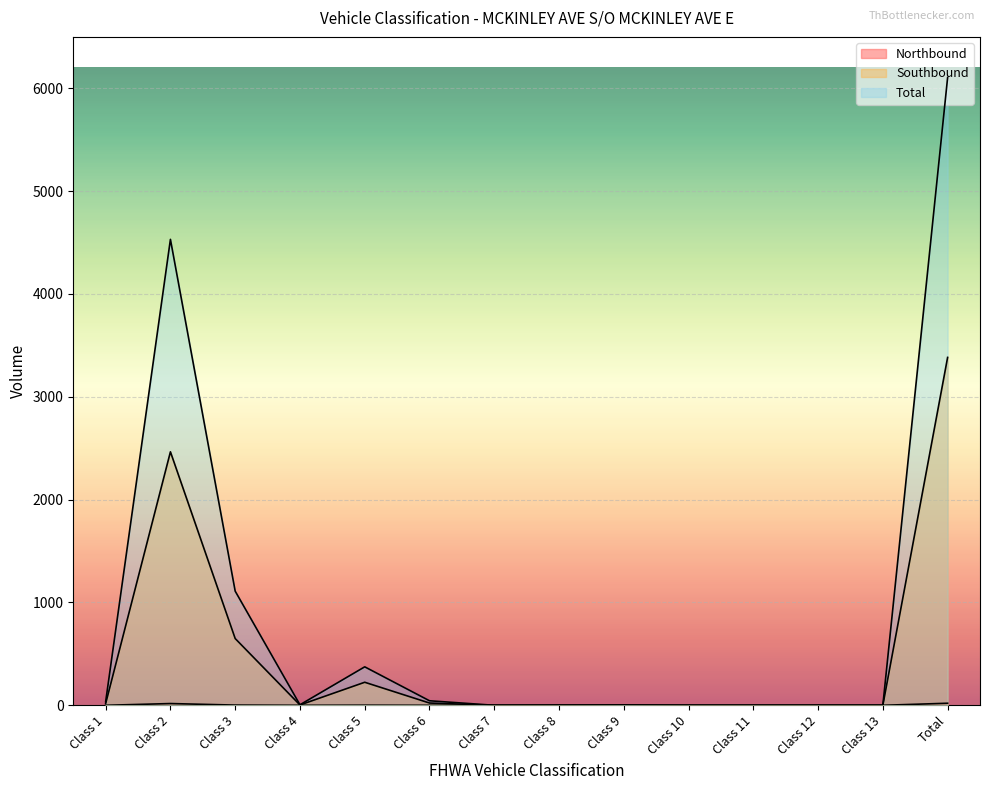

What is the greatest value displayed?

6104